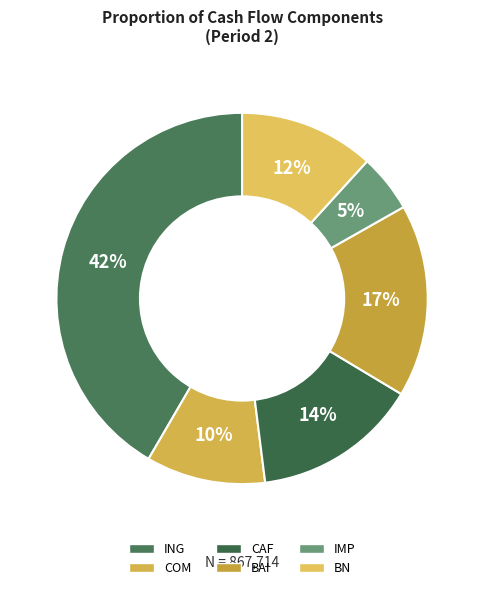

Which slice is the smallest?

IMP